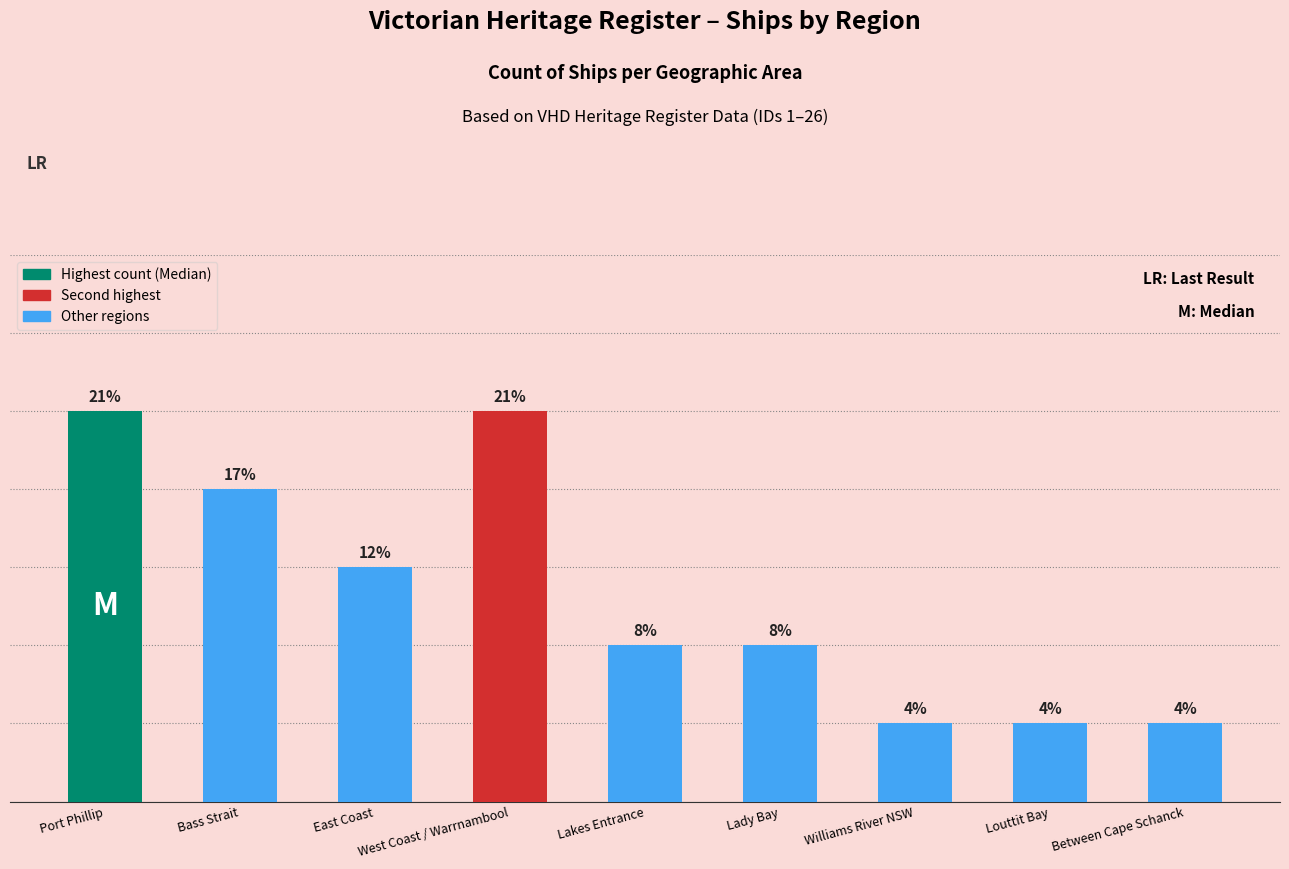

What is the label of the 1st bar from the right?

Between Cape Schanck